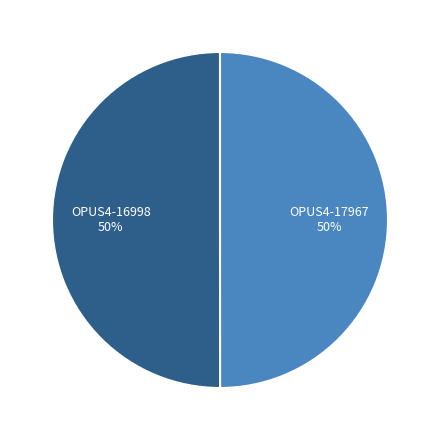

Is the sum of OPUS4-16998 and OPUS4-17967 greater than half?

Yes